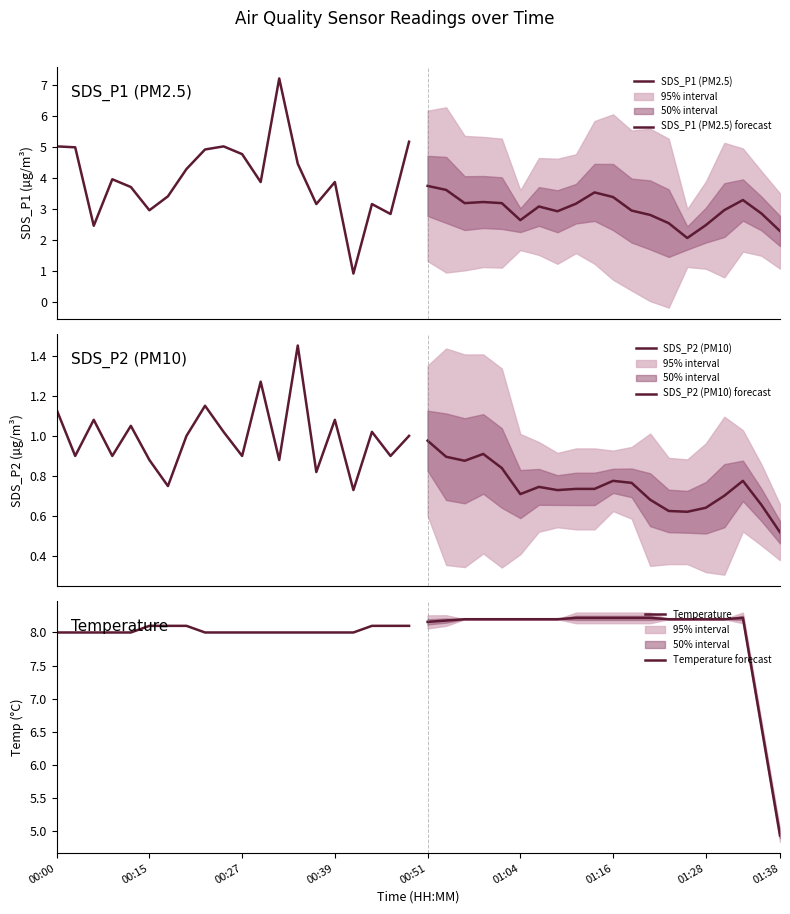

The value of SDS_P2 (PM10) forecast at 01:16 is 0.2. True or false?

False